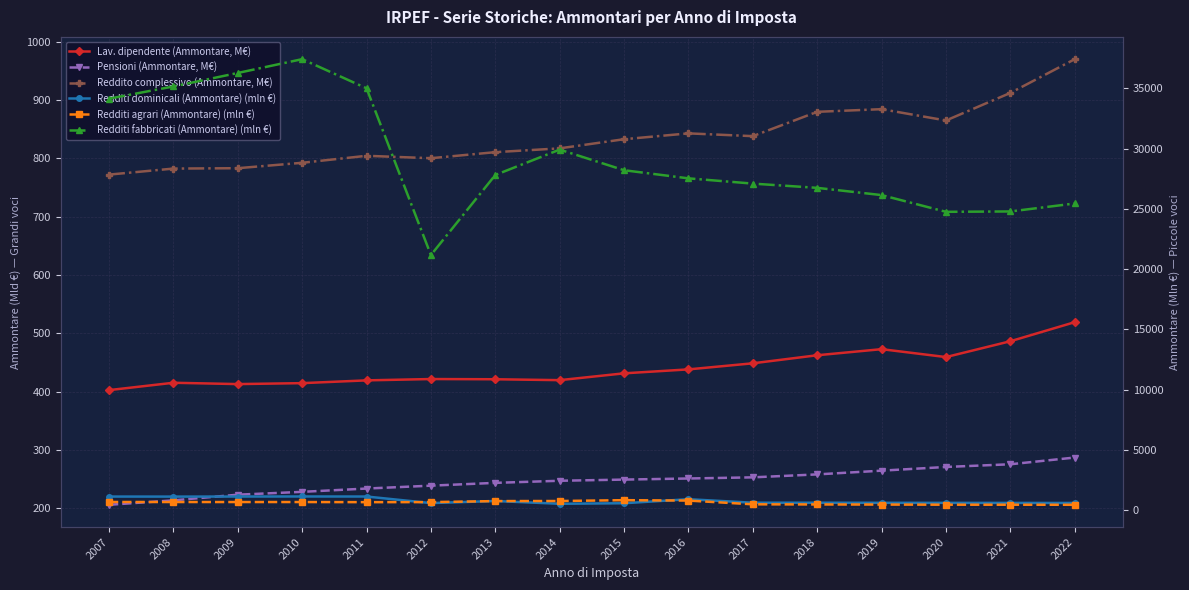

True or false: Pensioni (Ammontare, M€) and Redditi dominicali (Ammontare) (mln €) intersect in this chart.

False